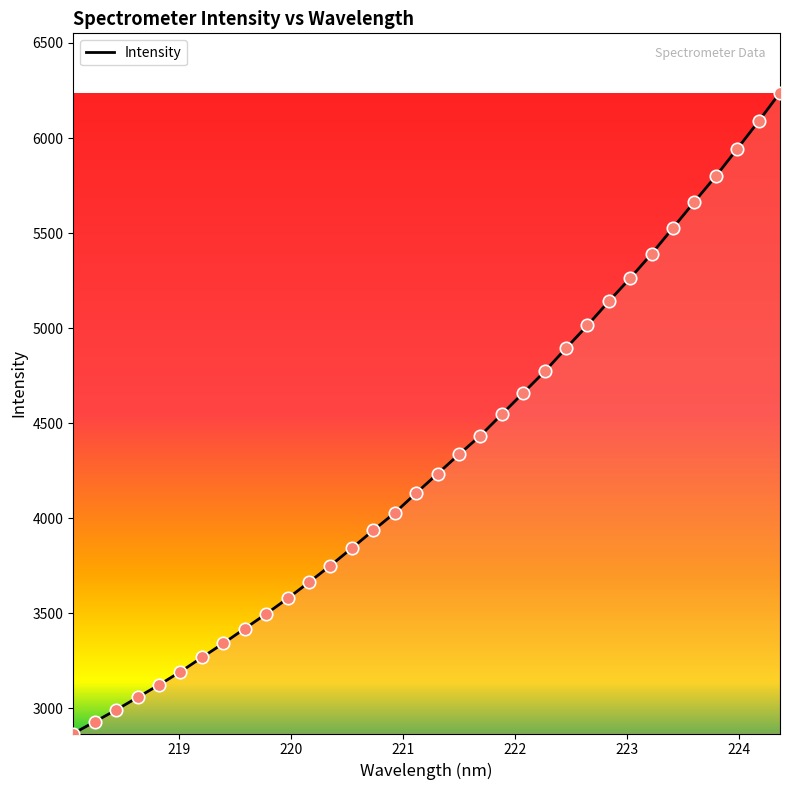

What is the maximum value shown in the chart?

6238.7